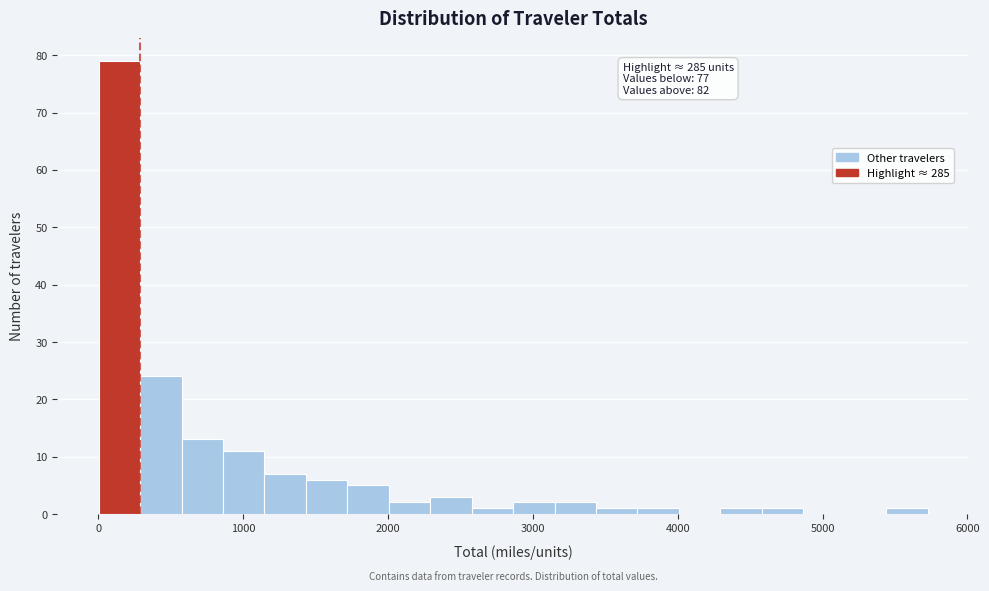

Around what value on the x-axis is the tallest bar? Give the approximate position of its centre, as read against the axis.

100